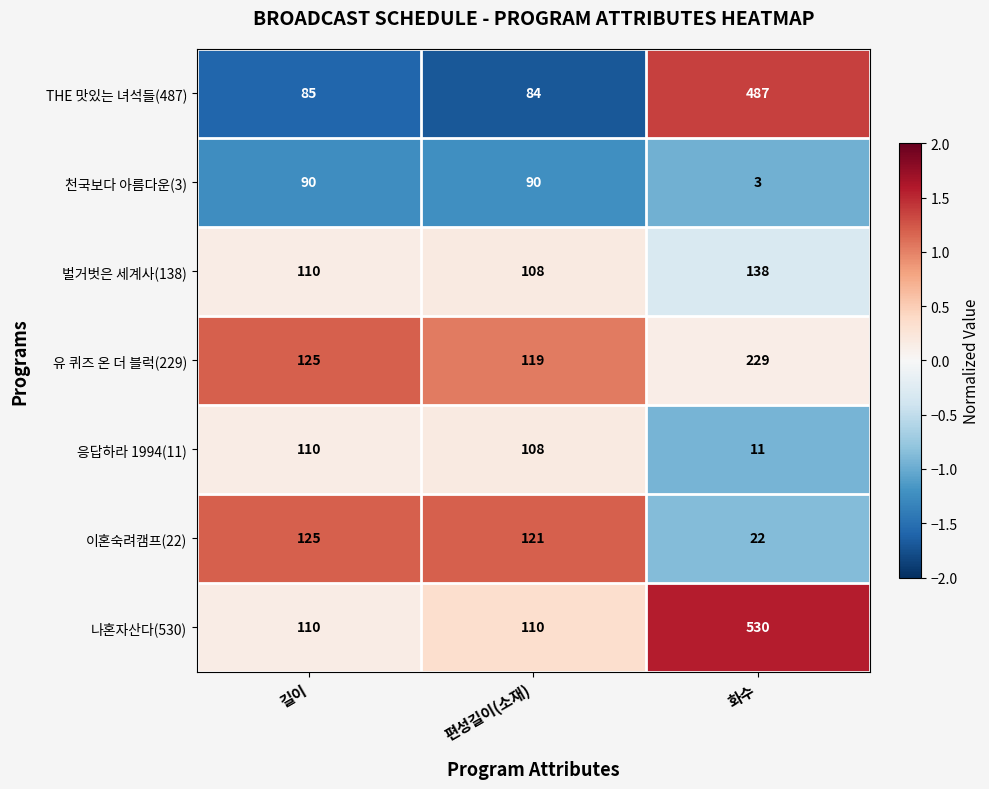

Which series has the largest total across all categories?

나혼자산다(530)